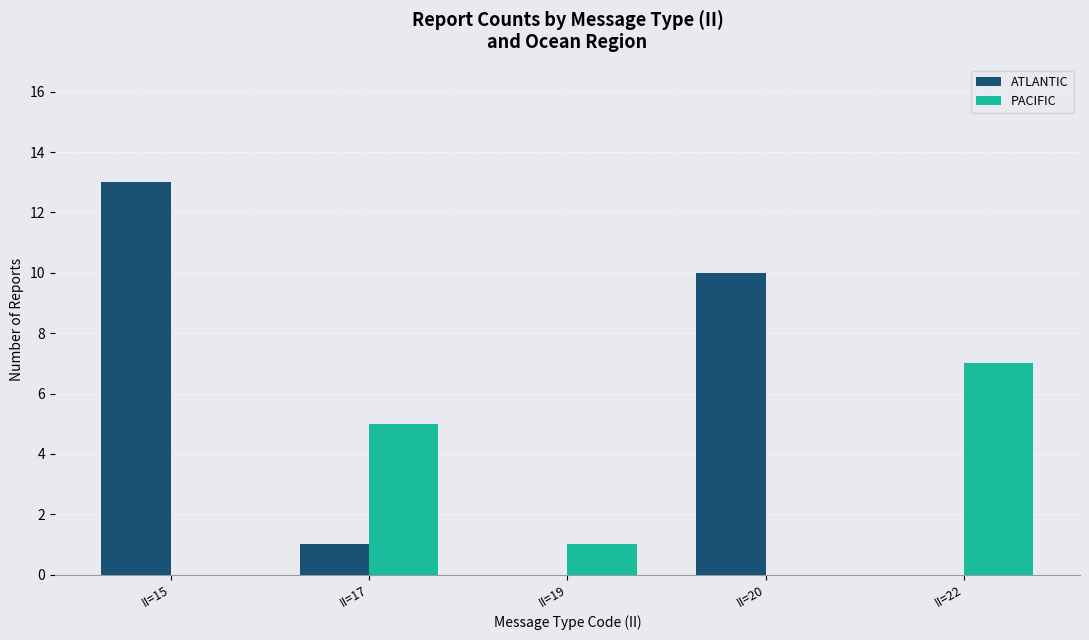

Are the bars grouped side by side (vs. stacked)?

Yes